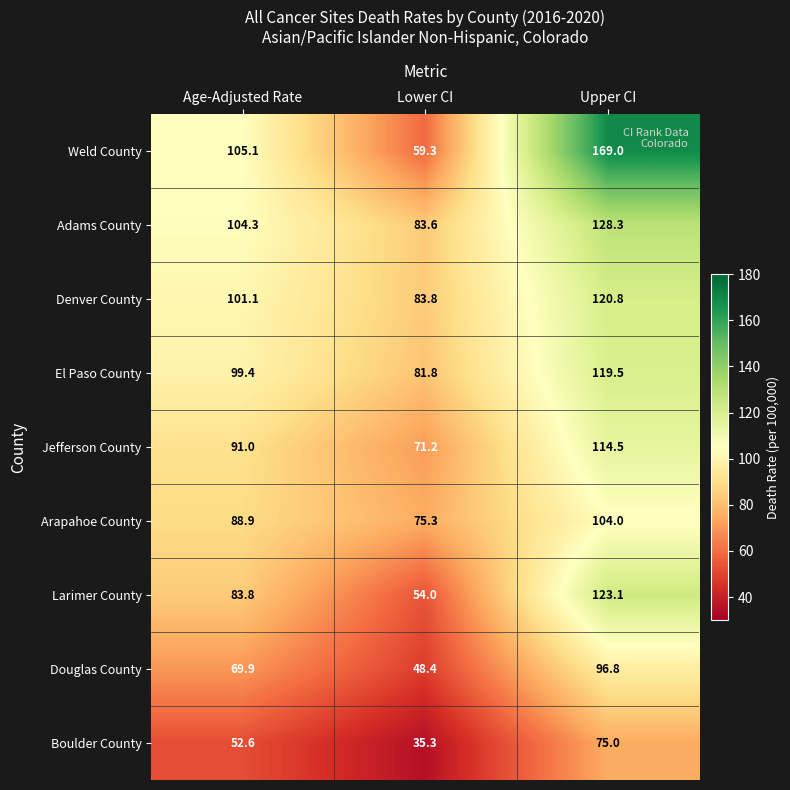

Which series has the largest total across all categories?

Weld County